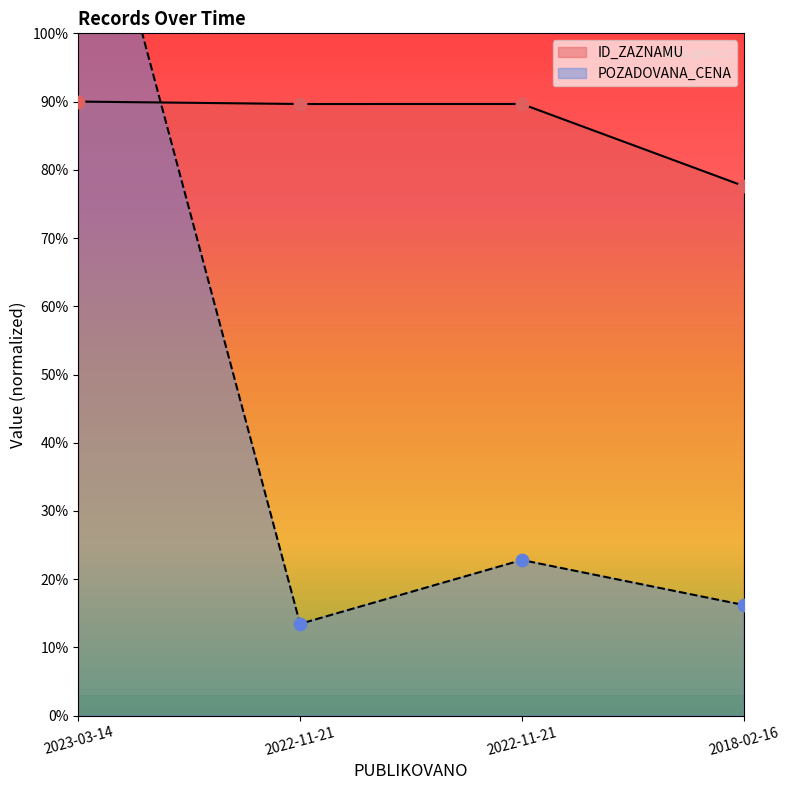

At how many categories does at least one series exceed 200724?

1